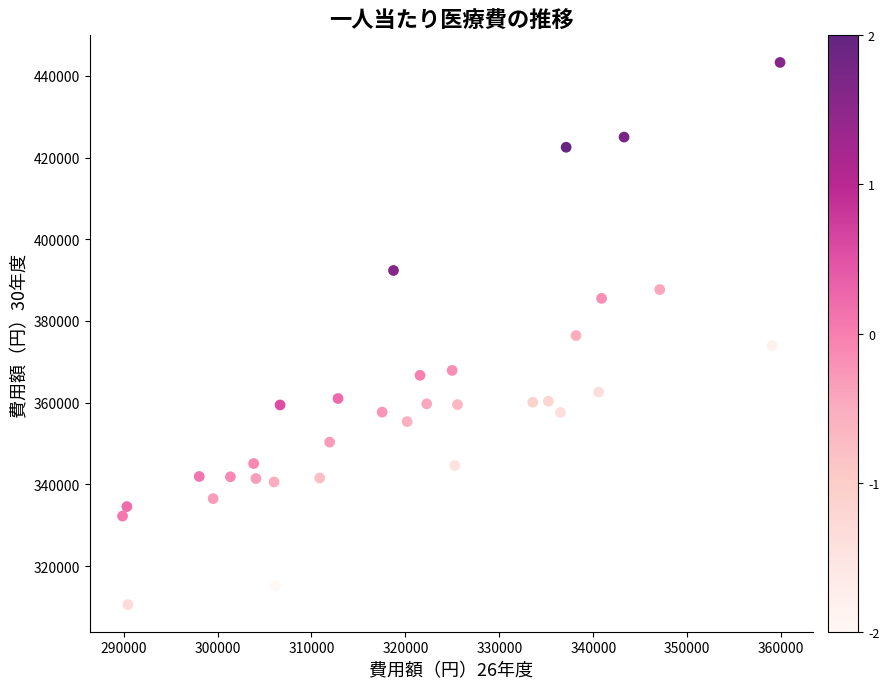

What is the range of Y values (max minus min)?

132755